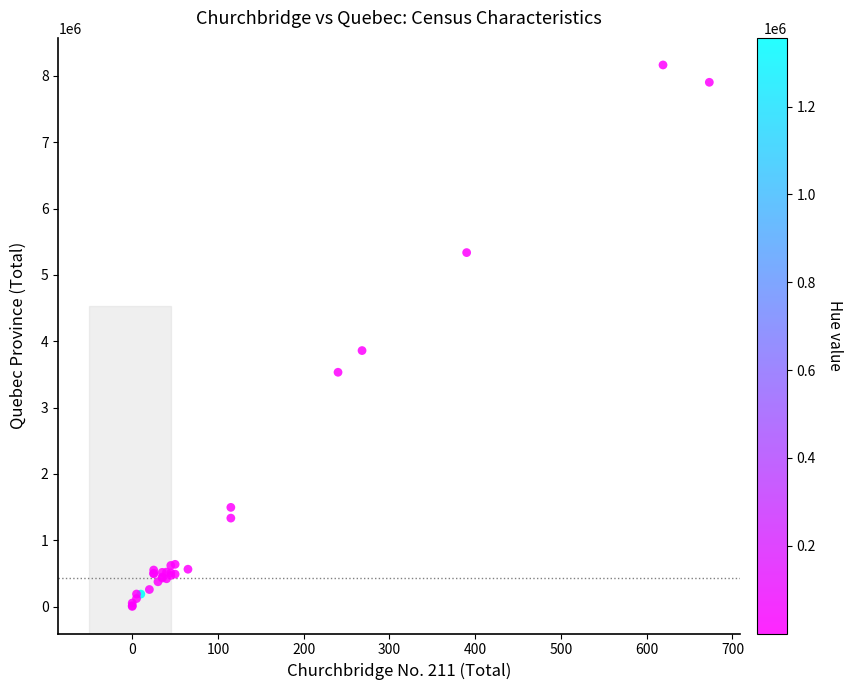

What Y value in the scatter plot is closest to 4083105?

3858943